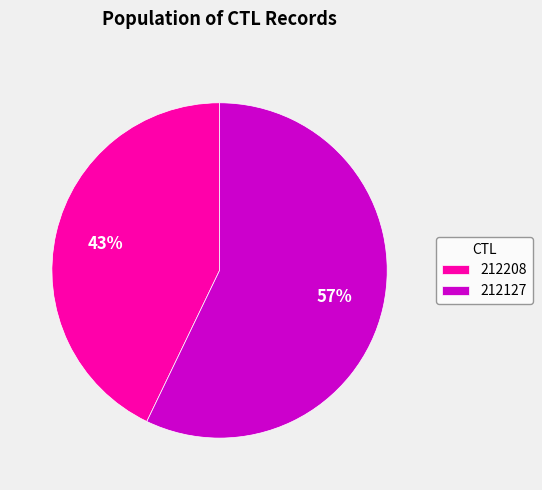

How many segments does this pie chart have?

2